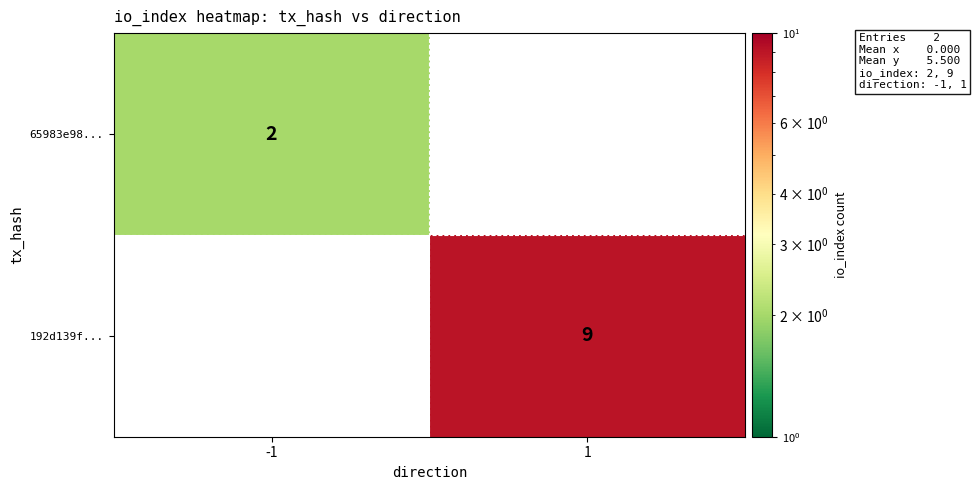

What is the maximum value shown in the chart?

9.0